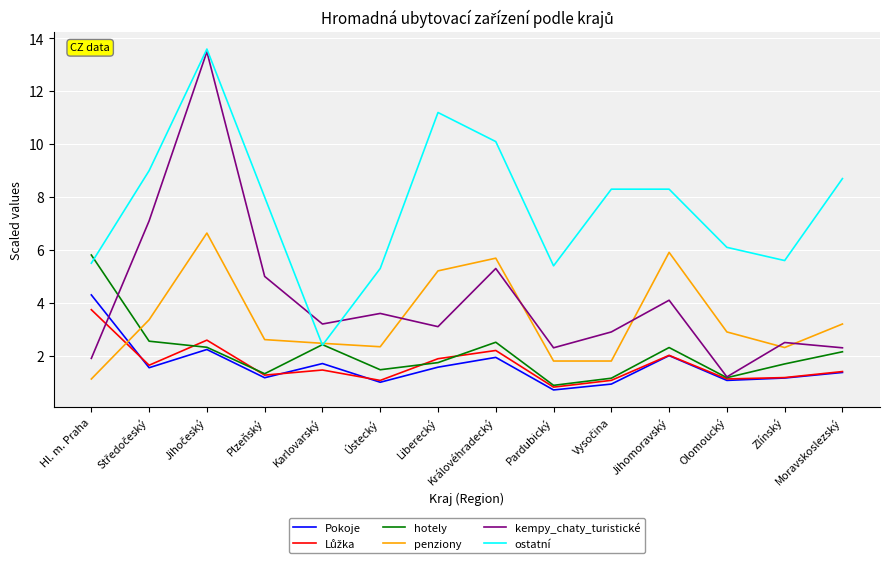

Which series changed the most between Karlovarský and Moravskoslezský?

ostatní